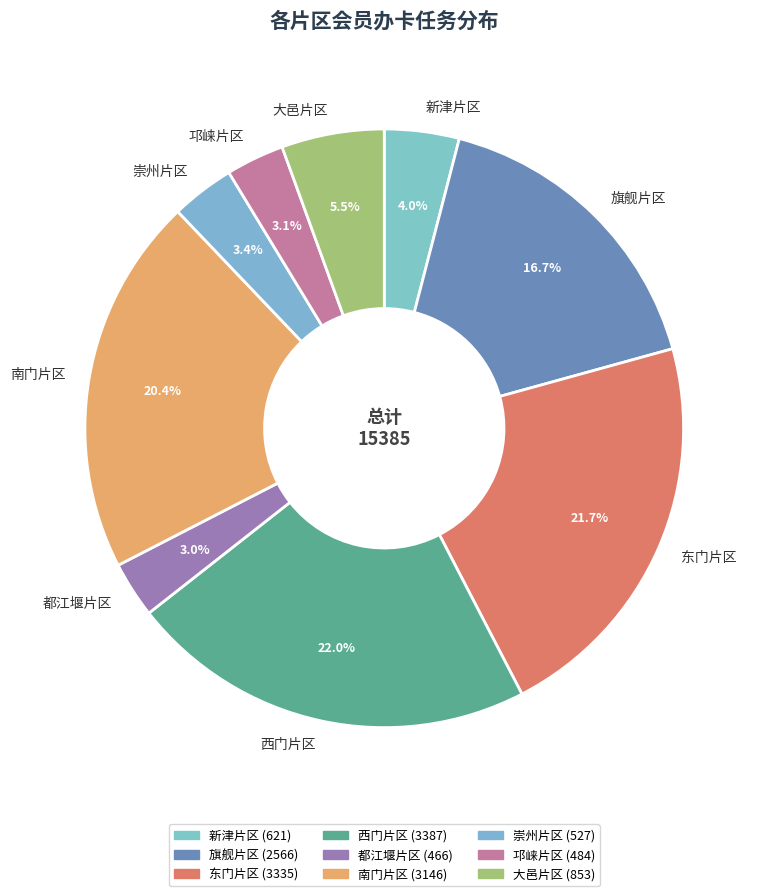

How many slices are in this pie chart?

9